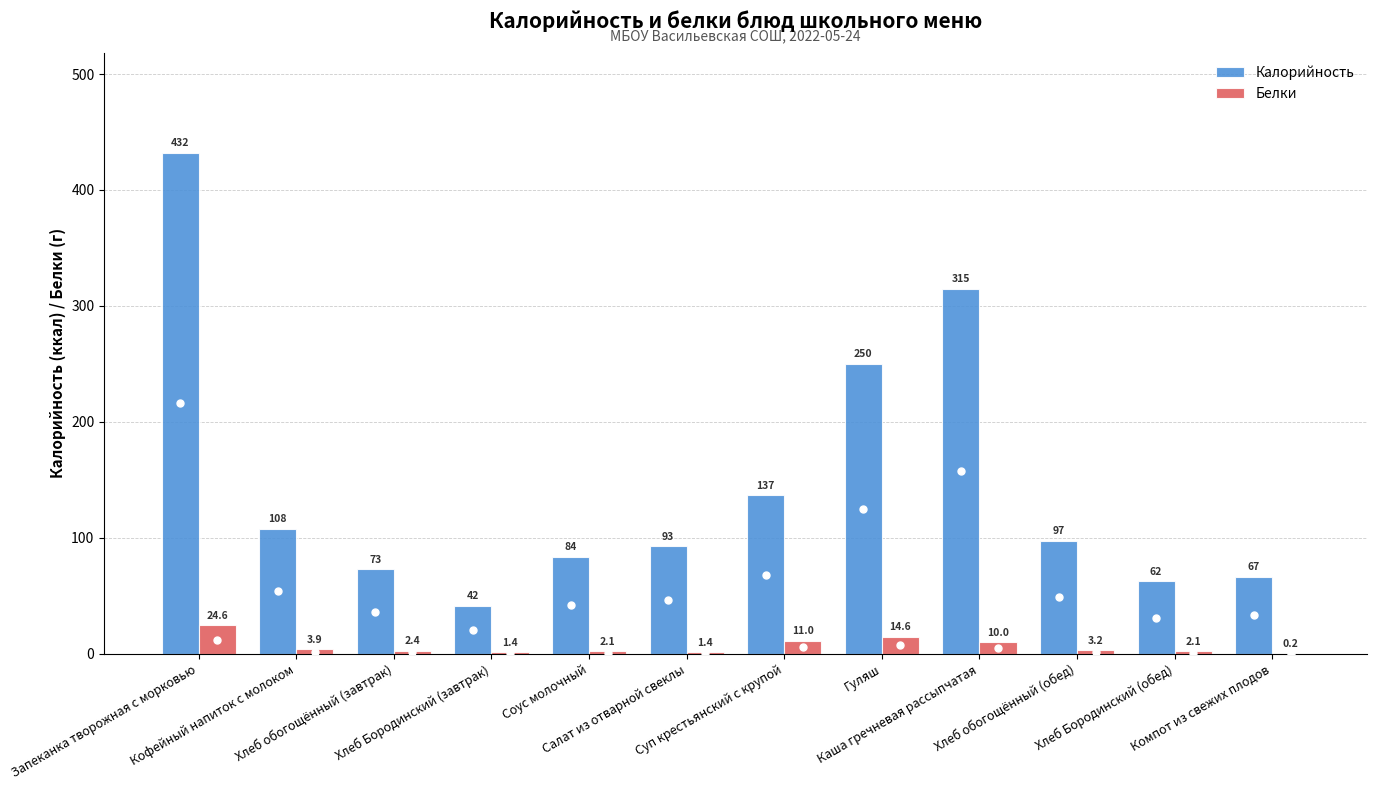

What is the highest value of the Белки series?

24.6